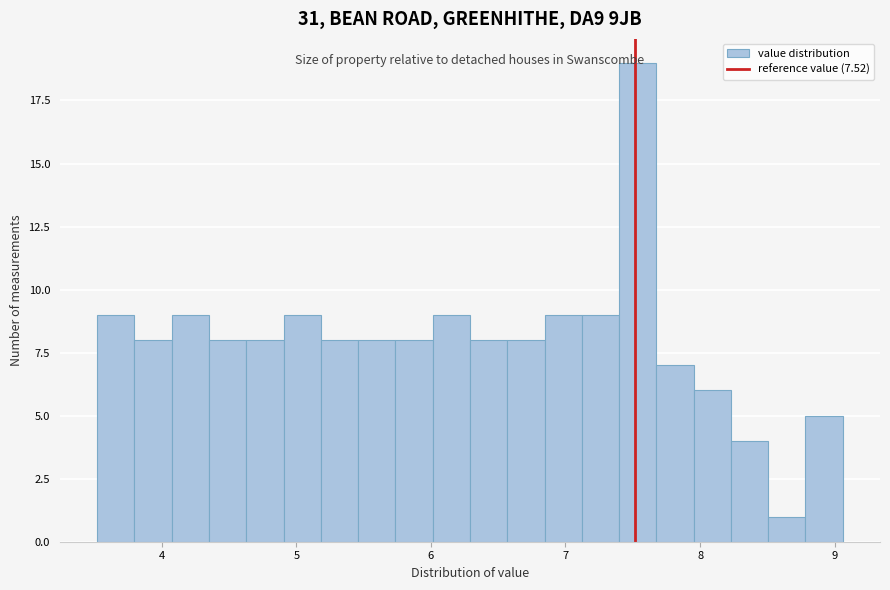

Around what value on the x-axis is the tallest bar? Give the approximate position of its centre, as read against the axis.

7.5